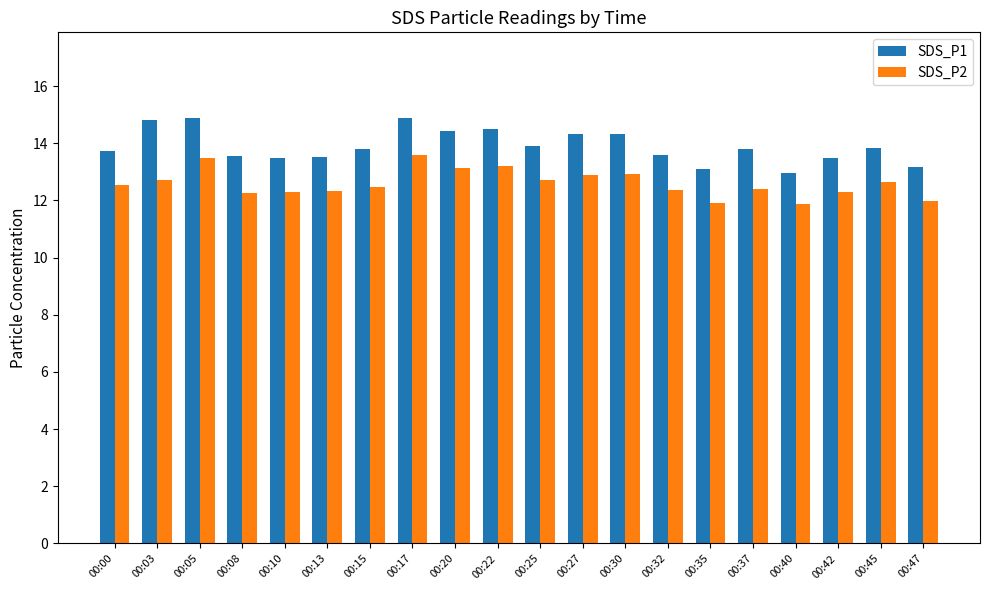

What is the maximum value for SDS_P1?

14.9